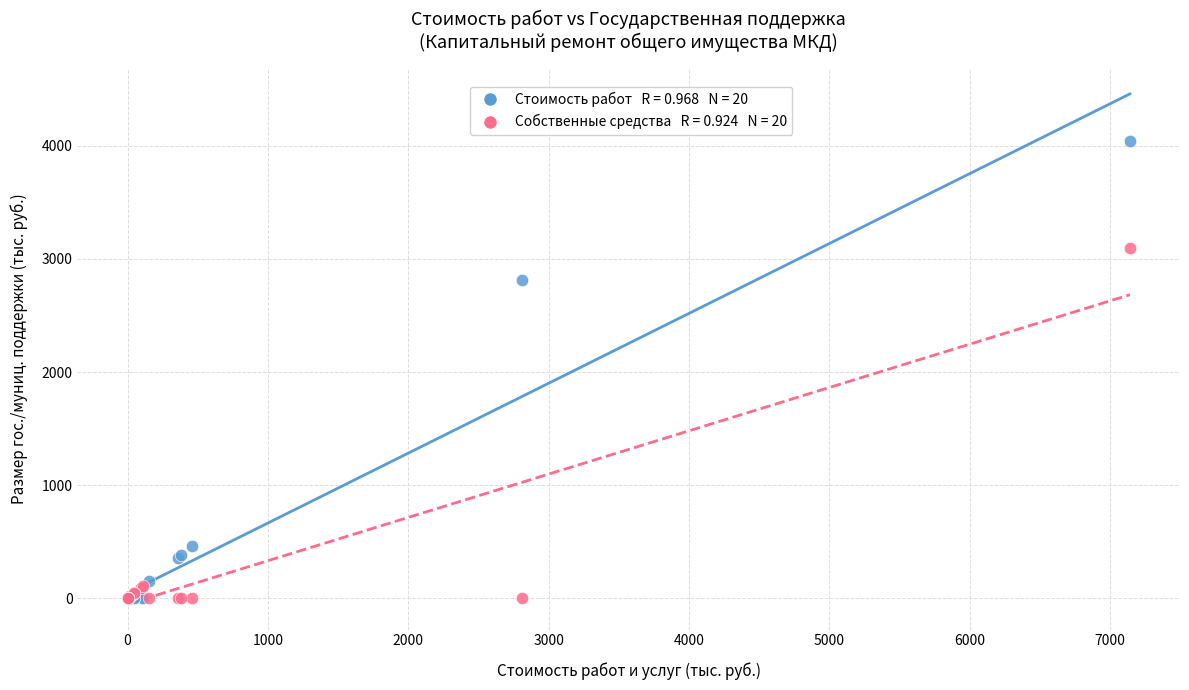

Across all series, what Y value is closest to 2020?

2810.1